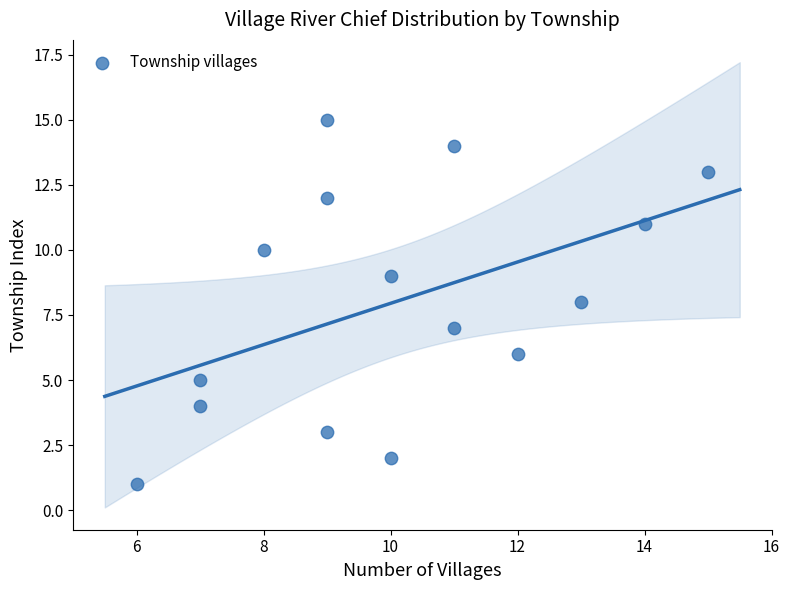

What is the range of X values (max minus min)?

9